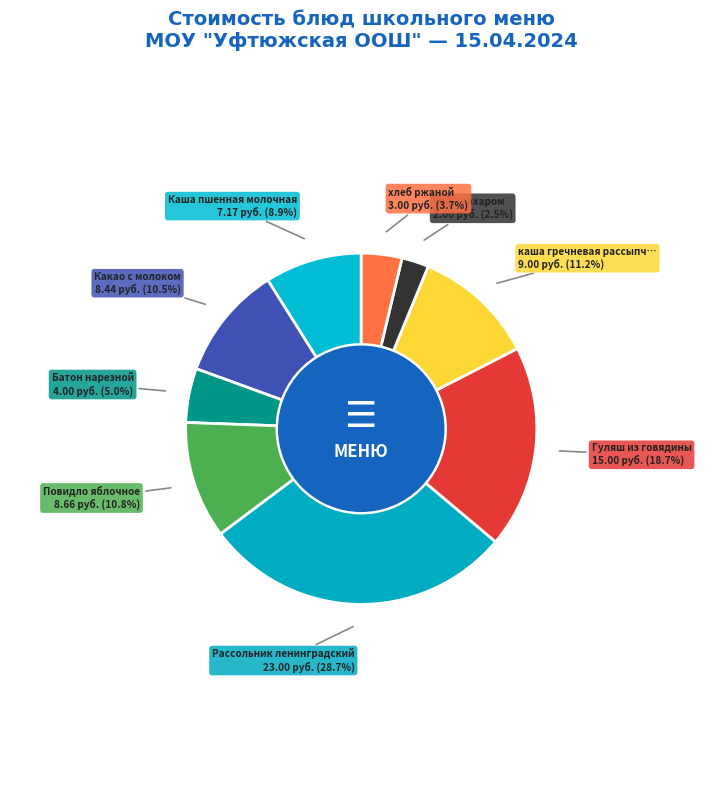

How many segments does this pie chart have?

9